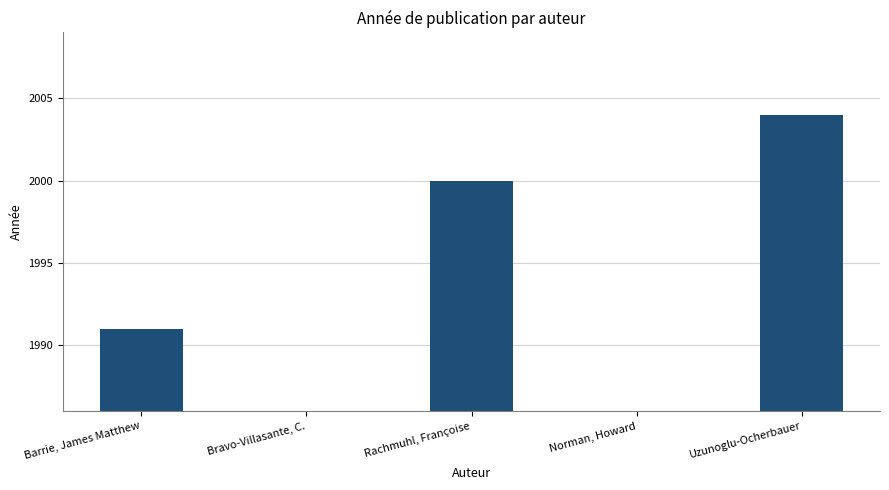

What is the label of the 4th bar from the left?

Norman, Howard